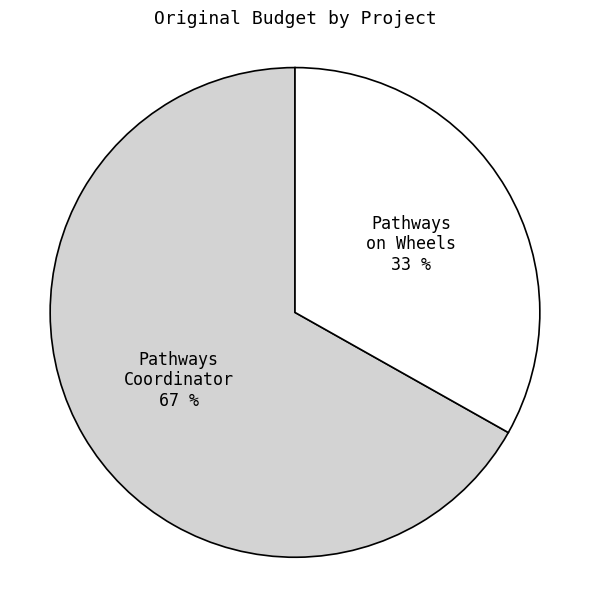

To the nearest percent, what is the average slice percentage?

50%